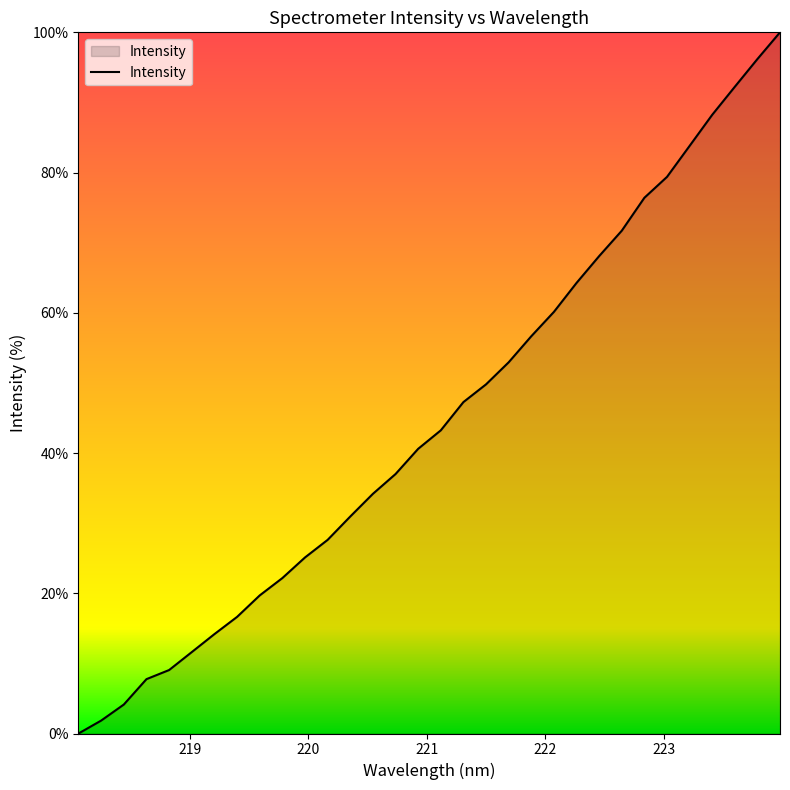

What is the greatest value displayed?

100.0